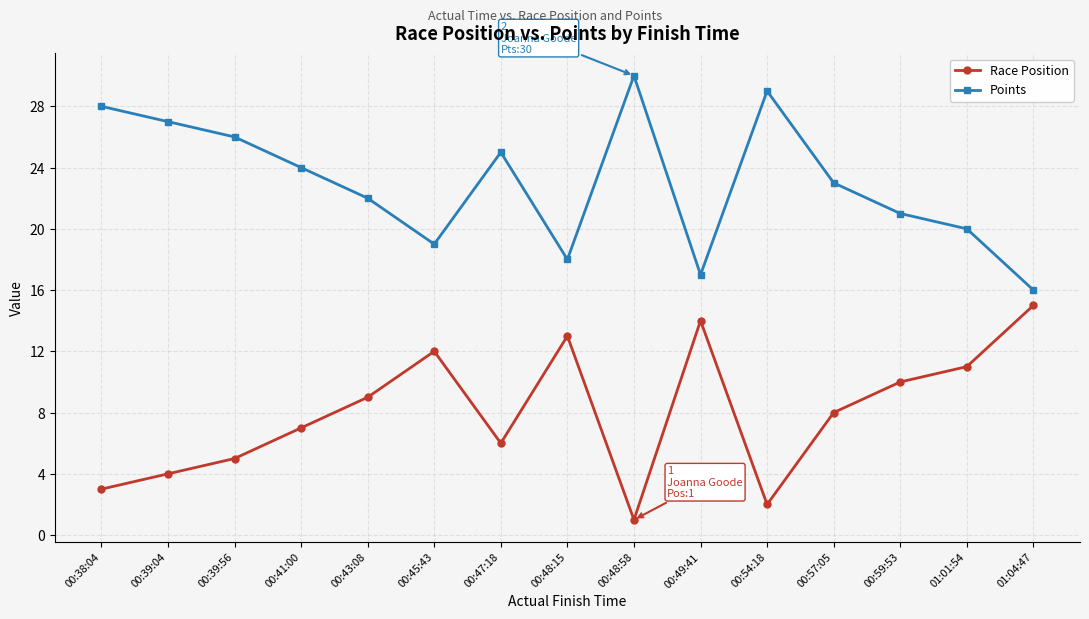

How many lines are shown in the chart?

2